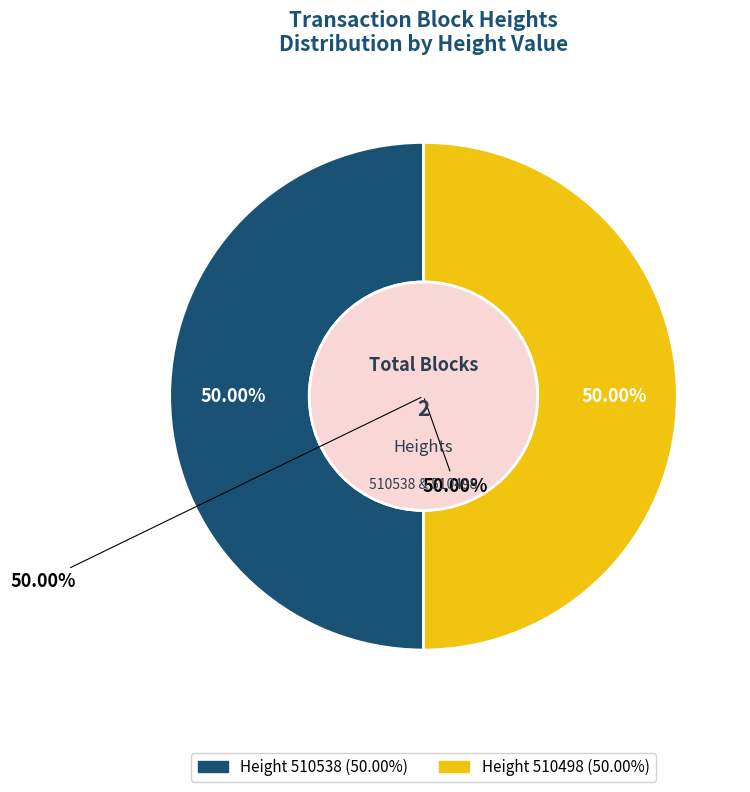

The 510538 slice represents 50% of the pie. True or false?

True